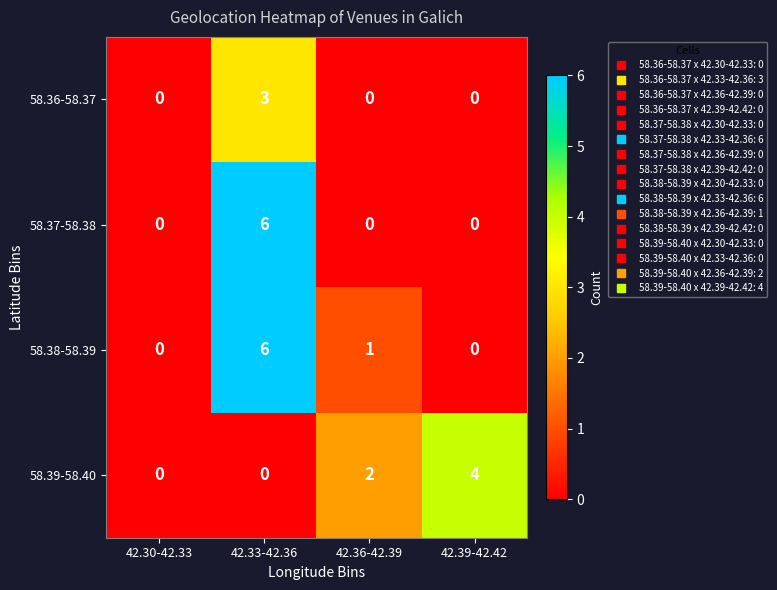

Between 42.30-42.33 and 42.39-42.42, which series saw the biggest shift?

58.39-58.40